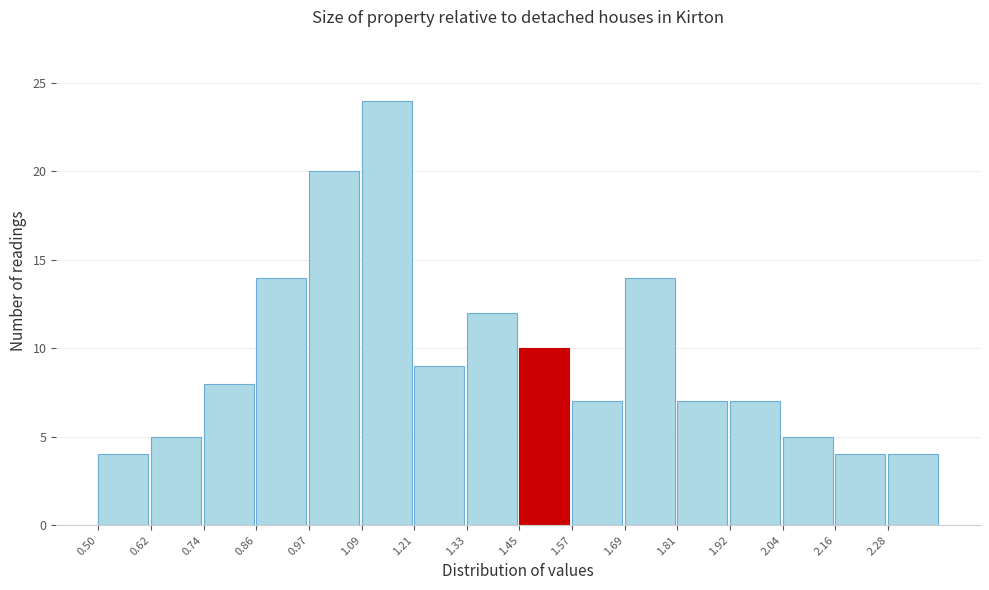

Reading left to right, list every bar in this chart as the range it spans on the x-axis followed by its height. Neither the bar edges nor the heights are printed on the chart, so give them approximately, as read against the axes.

0.50 to 0.62: 4
0.62 to 0.74: 5
0.74 to 0.86: 8
0.86 to 0.98: 14
0.98 to 1.10: 20
1.10 to 1.22: 24
1.22 to 1.34: 9
1.34 to 1.46: 12
1.46 to 1.56: 10
1.56 to 1.68: 7
1.68 to 1.80: 14
1.80 to 1.92: 7
1.92 to 2.04: 7
2.04 to 2.16: 5
2.16 to 2.28: 4
2.28 to 2.40: 4